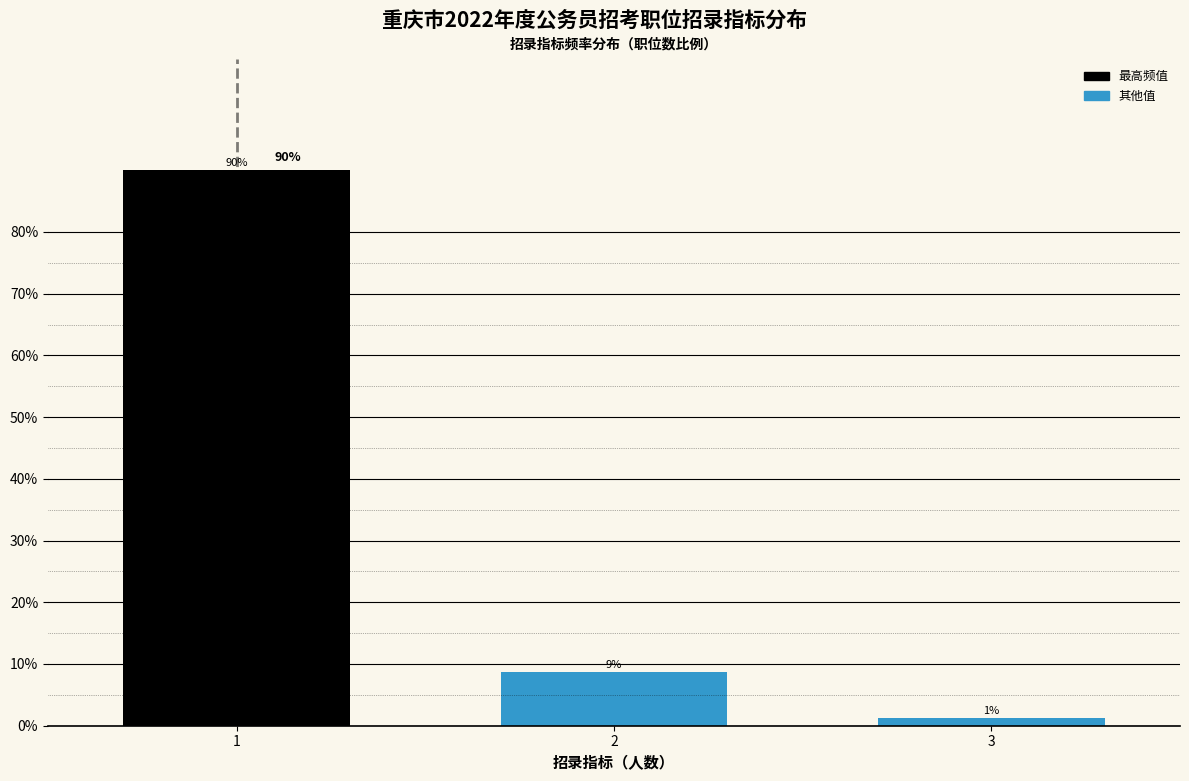

Rank the categories by value from lowest to highest.

3, 2, 1